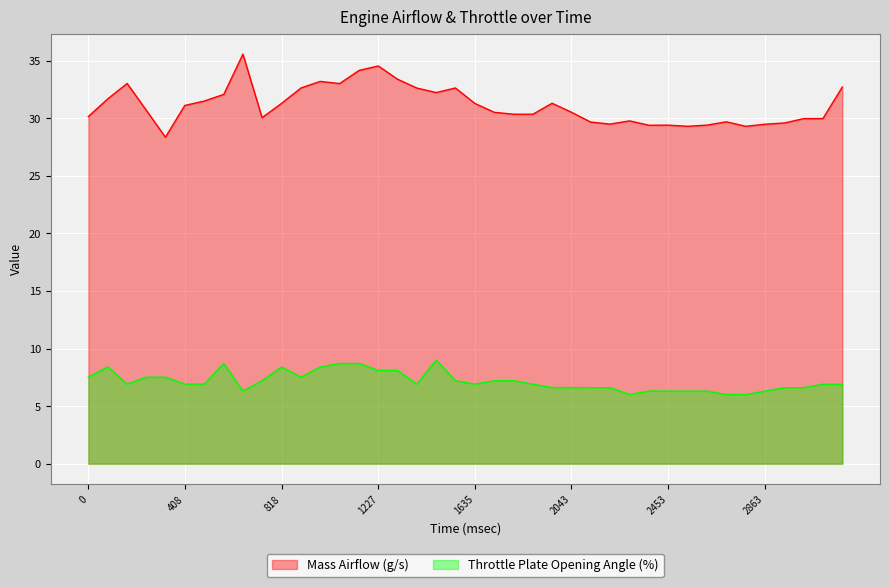

In Throttle Plate Opening Angle (%), how many points are lower than both neighbors (excluding endpoints)?

7